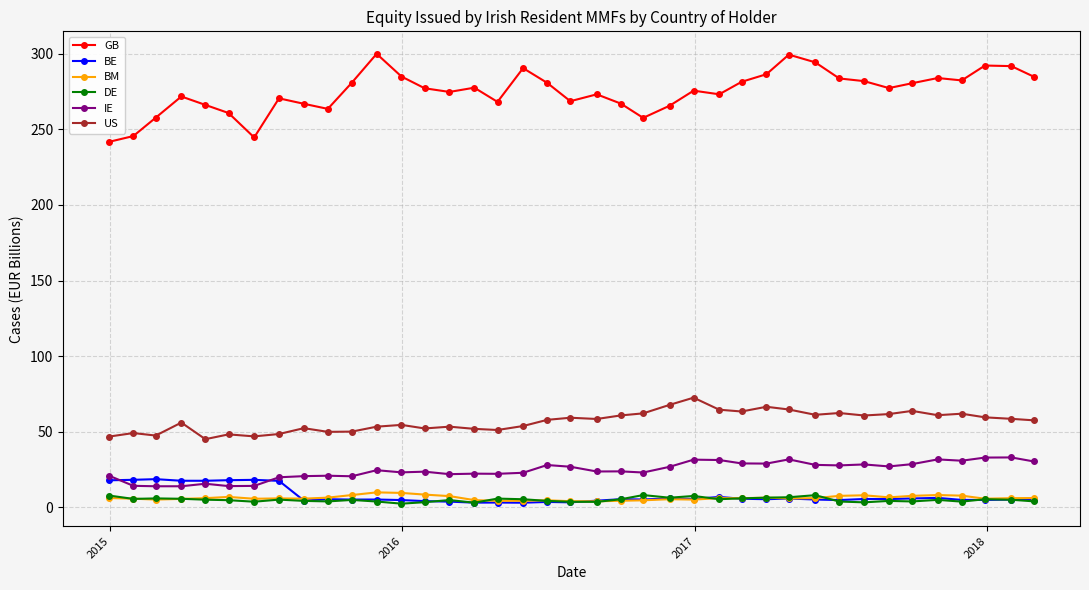

True or false: GB has more than 0 interior local peaks.

True